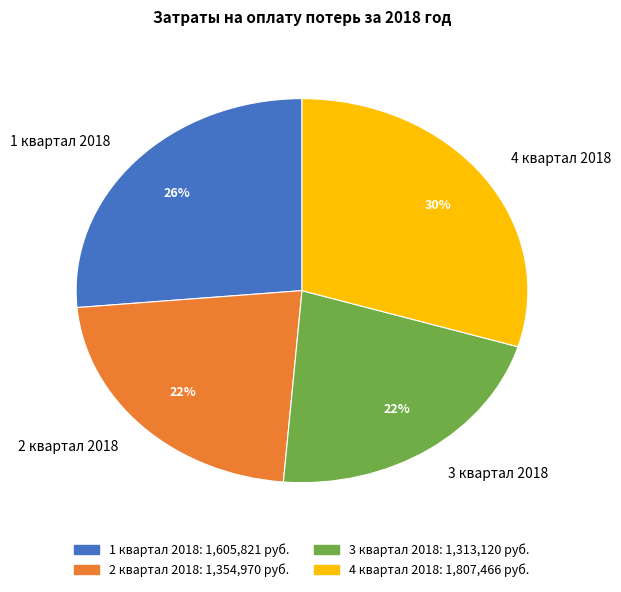

Count the number of slices in the pie.

4